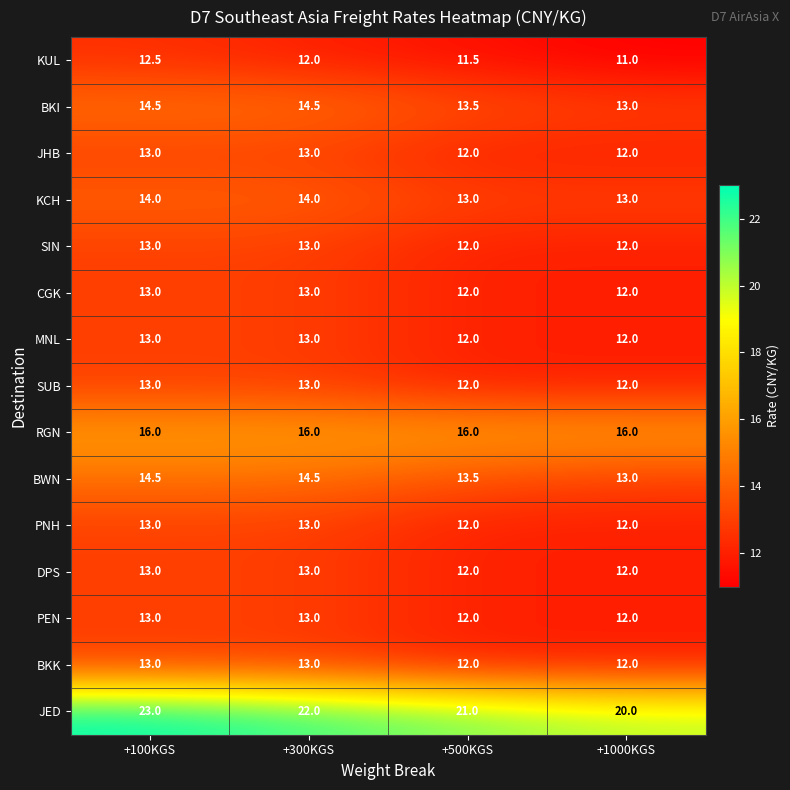

What is the average value of the SIN series?

12.5